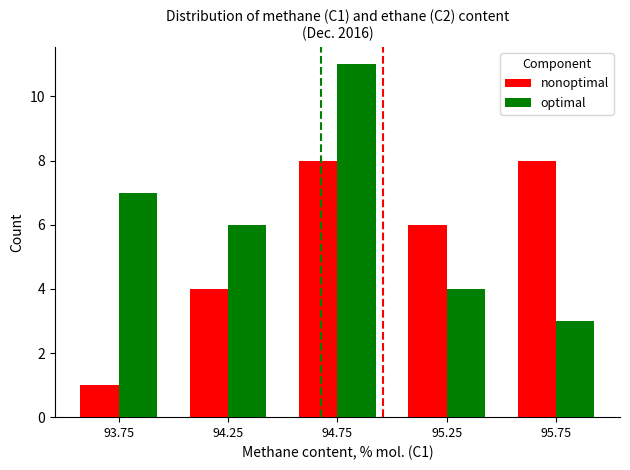

What is the highest value of the nonoptimal series?

8